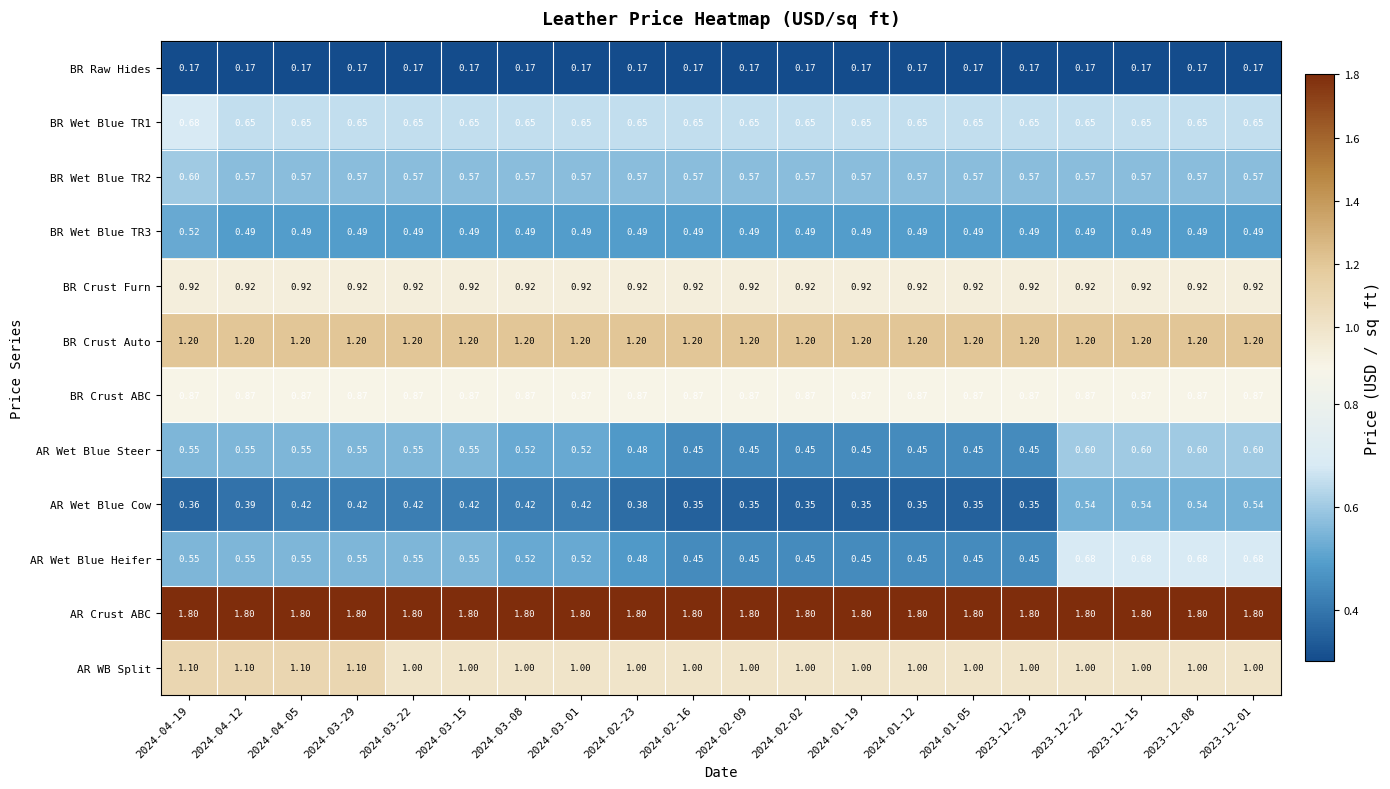

Between 2024-04-05 and 2024-03-01, which series saw the biggest shift?

AR WB Split